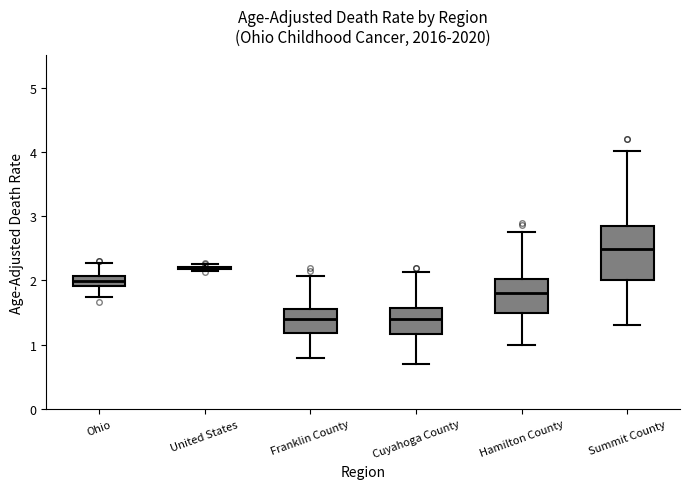

Reading left to right, transcribe this box plot: for each box, give where its median line is, the range the box spans, and where its two whiskers end, as read against the y-axis. The values are not printed on the chart, so give them approximately, as read against the axis.

Ohio: median 2.0, box 1.9 to 2.1, whiskers 1.7 to 2.3
United States: box collapsed to a line at 2.2, whiskers 2.1 to 2.3
Franklin County: median 1.4, box 1.2 to 1.6, whiskers 0.8 to 2.1
Cuyahoga County: median 1.4, box 1.2 to 1.6, whiskers 0.7 to 2.1
Hamilton County: median 1.8, box 1.5 to 2.0, whiskers 1.0 to 2.7
Summit County: median 2.5, box 2.0 to 2.8, whiskers 1.3 to 4.0